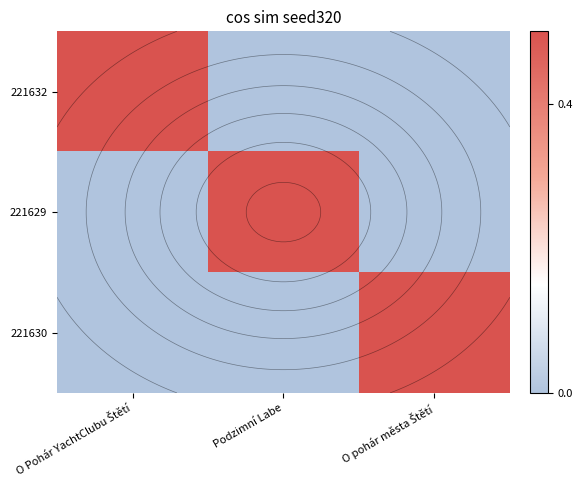

How many categories are shown in the chart?

3